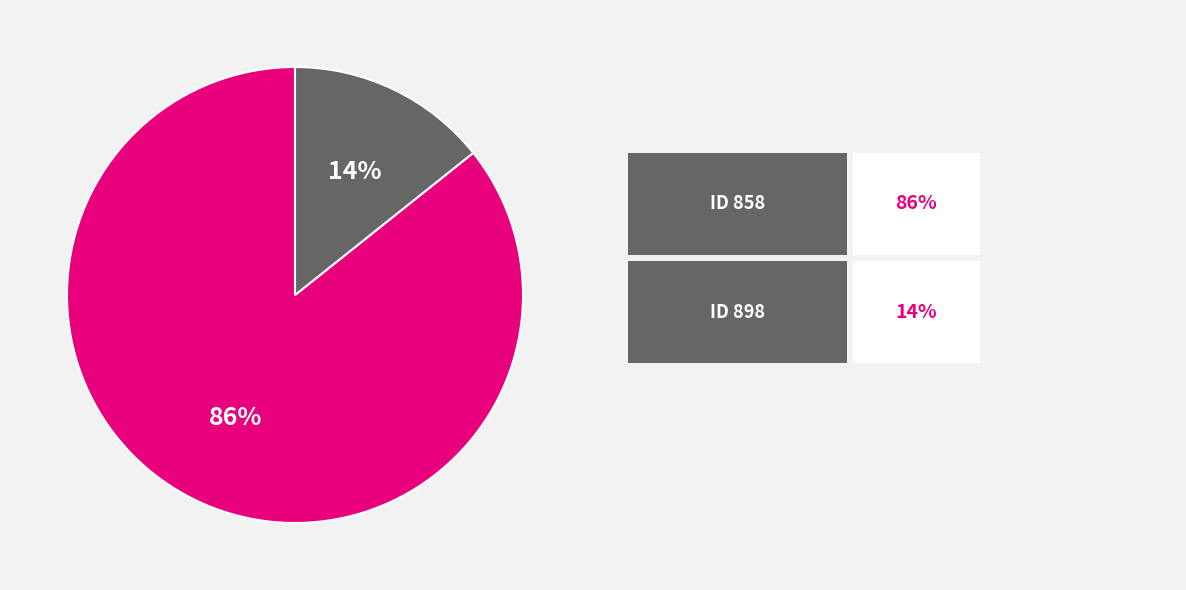

Does any single category account for the majority?

Yes